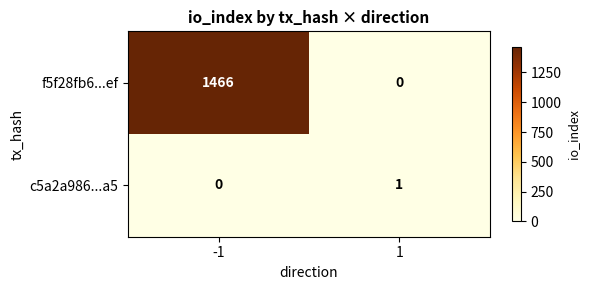

What is the total value across all series at -1?

1466